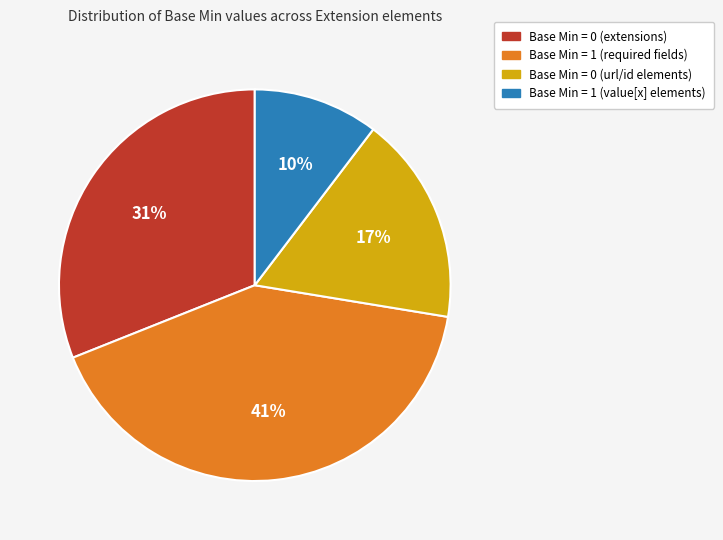

Does any single category account for the majority?

No